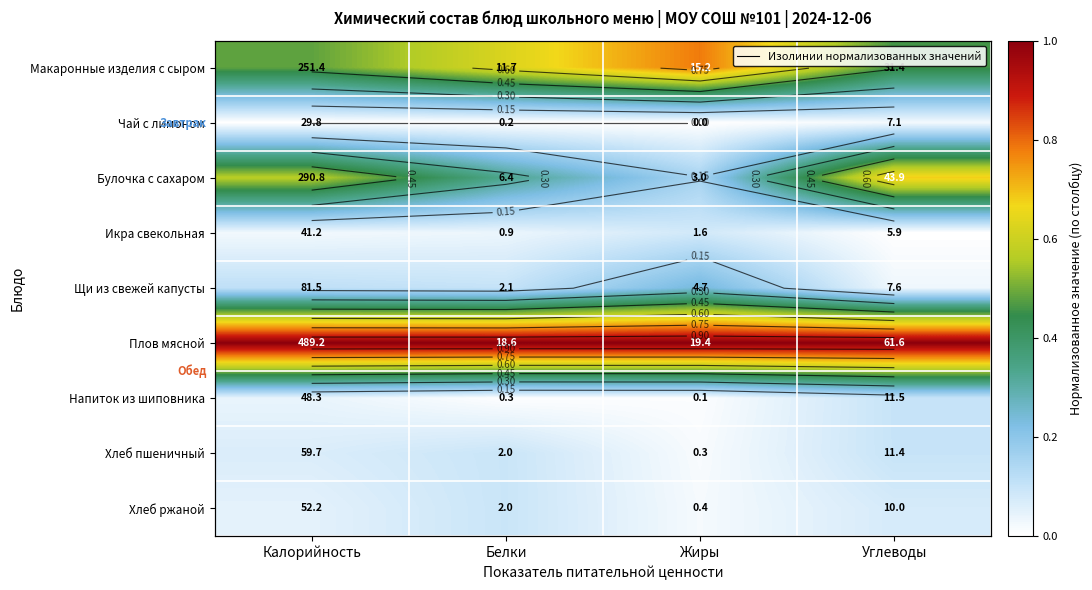

True or false: Напиток из шиповника has a value of 0.0 at Белки.

False